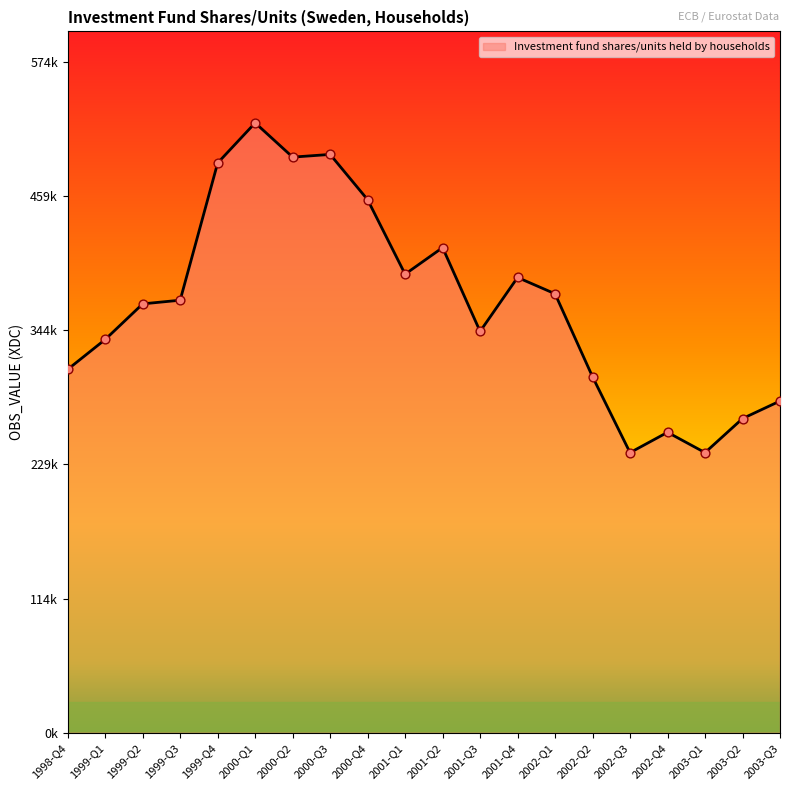

What is the ratio of the value at 2003-Q1 to the value at 2001-Q2?

0.6